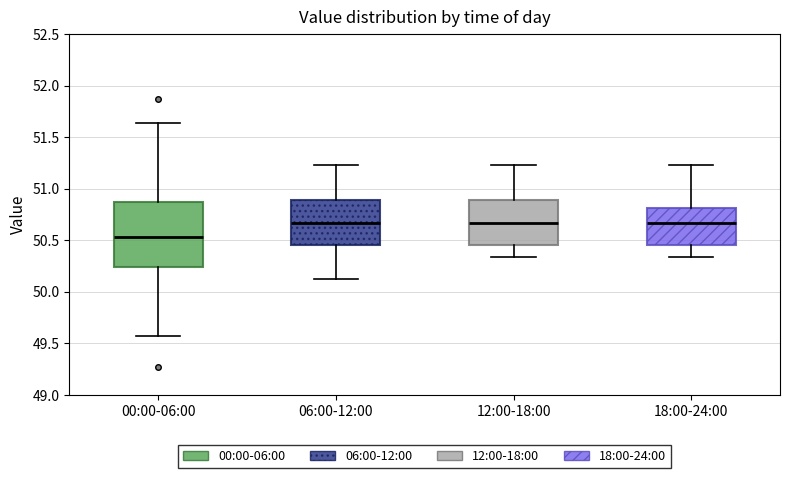

Reading left to right, transcribe this box plot: for each box, give where its median line is, the range the box spans, and where its two whiskers end, as read against the y-axis. The values are not printed on the chart, so give them approximately, as read against the axis.

00:00-06:00: median 50.55, box 50.25 to 50.85, whiskers 49.55 to 51.65
06:00-12:00: median 50.65, box 50.45 to 50.90, whiskers 50.10 to 51.25
12:00-18:00: median 50.65, box 50.45 to 50.90, whiskers 50.35 to 51.25
18:00-24:00: median 50.65, box 50.45 to 50.80, whiskers 50.35 to 51.25